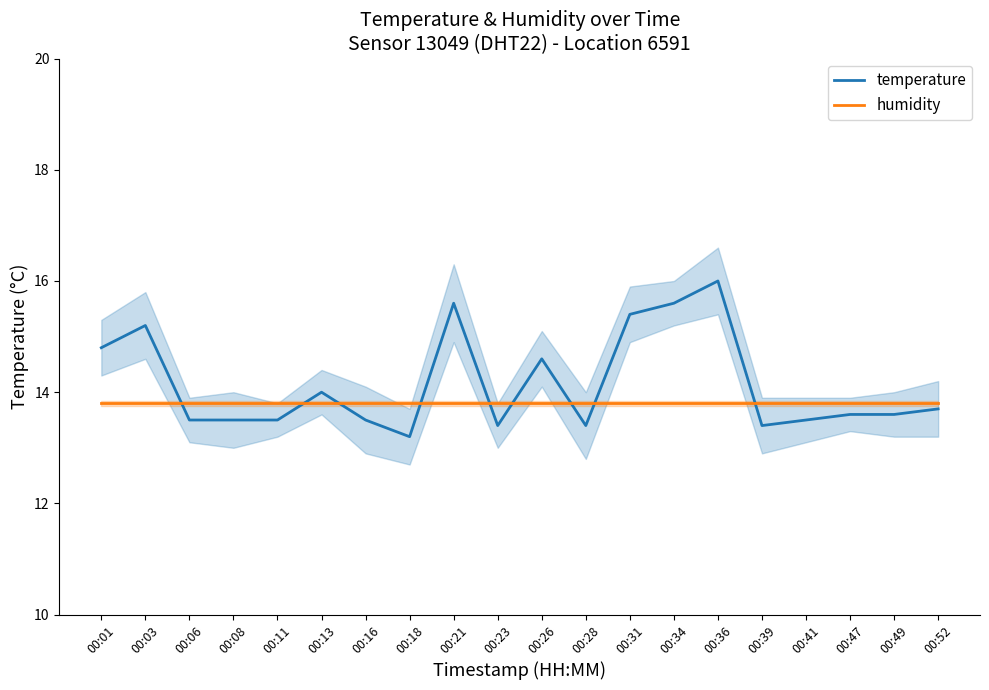

Rank the series at 00:06 from highest to lowest value.

humidity, temperature